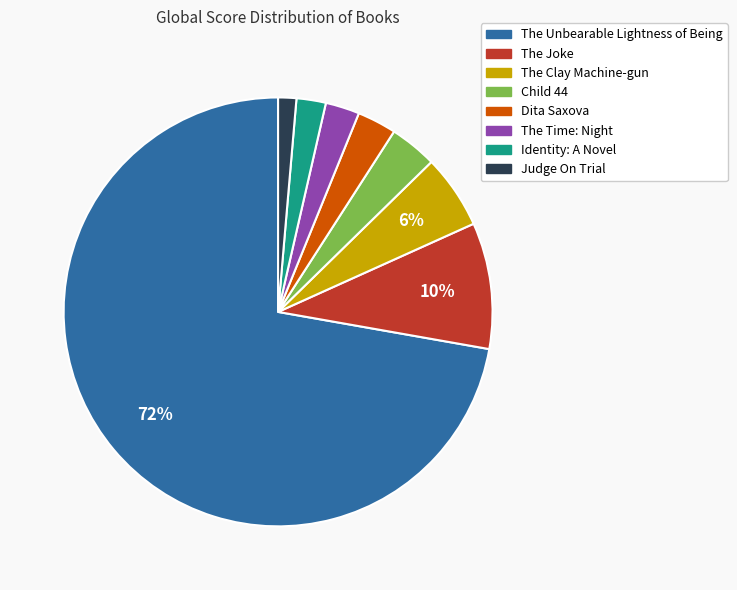

Is the sum of The Clay Machine-gun and The Joke greater than half?

No